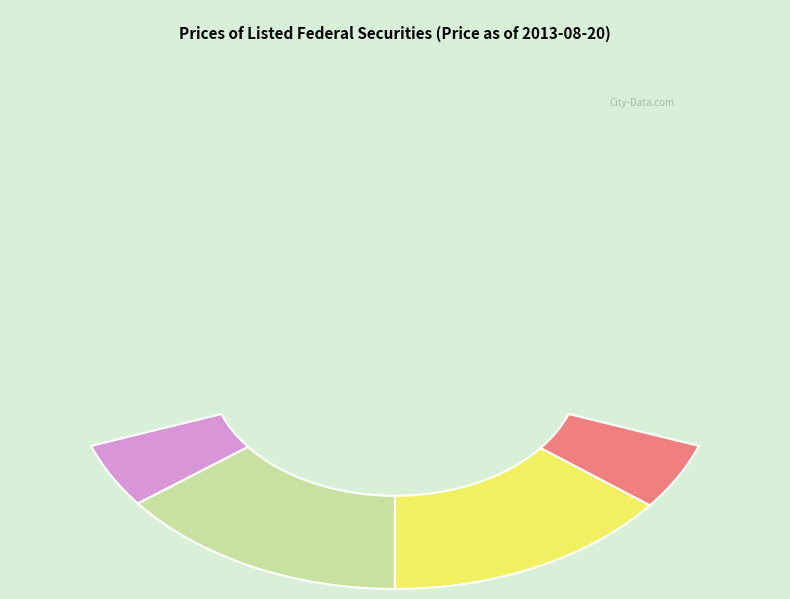

What percentage is NOT represented by Bund 03?

87.4%